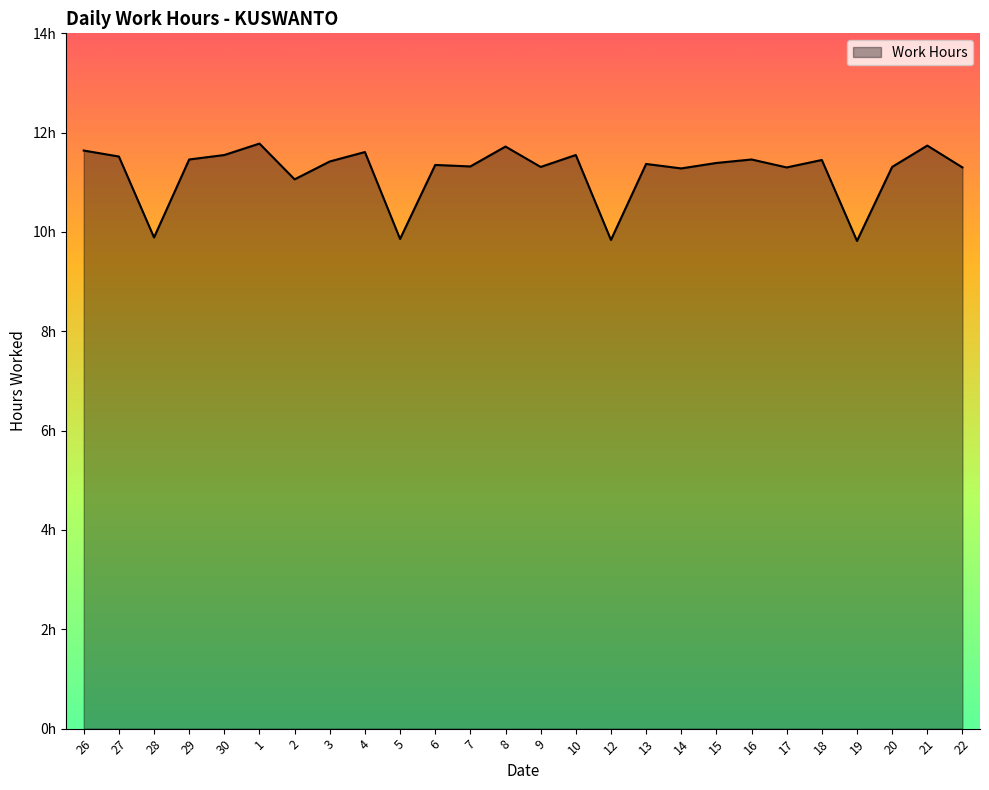

What is the smallest value displayed?

9.8